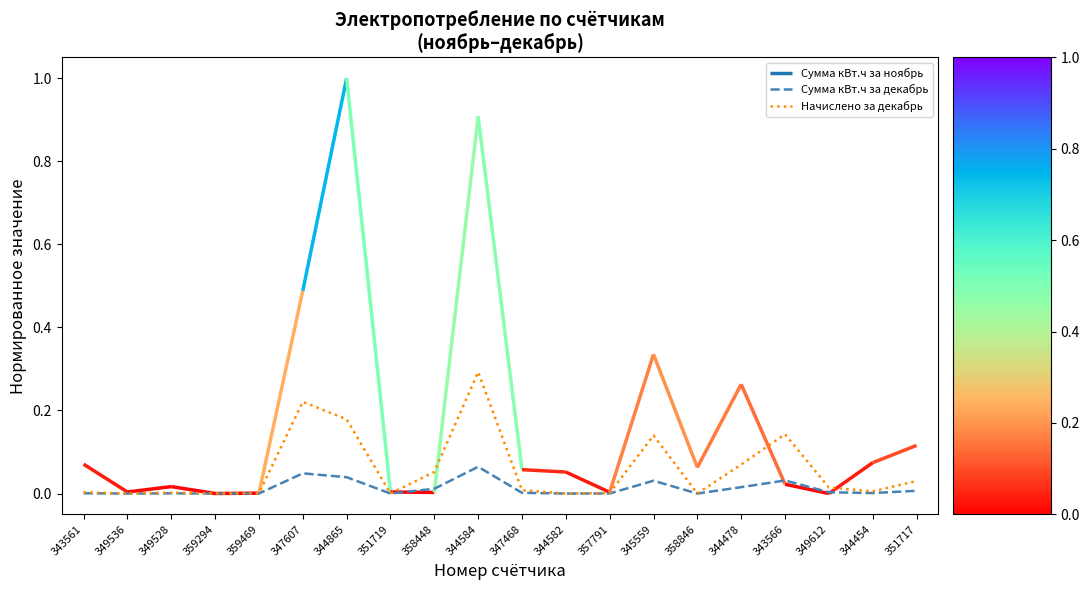

Which label corresponds to the largest value in the chart?

344584